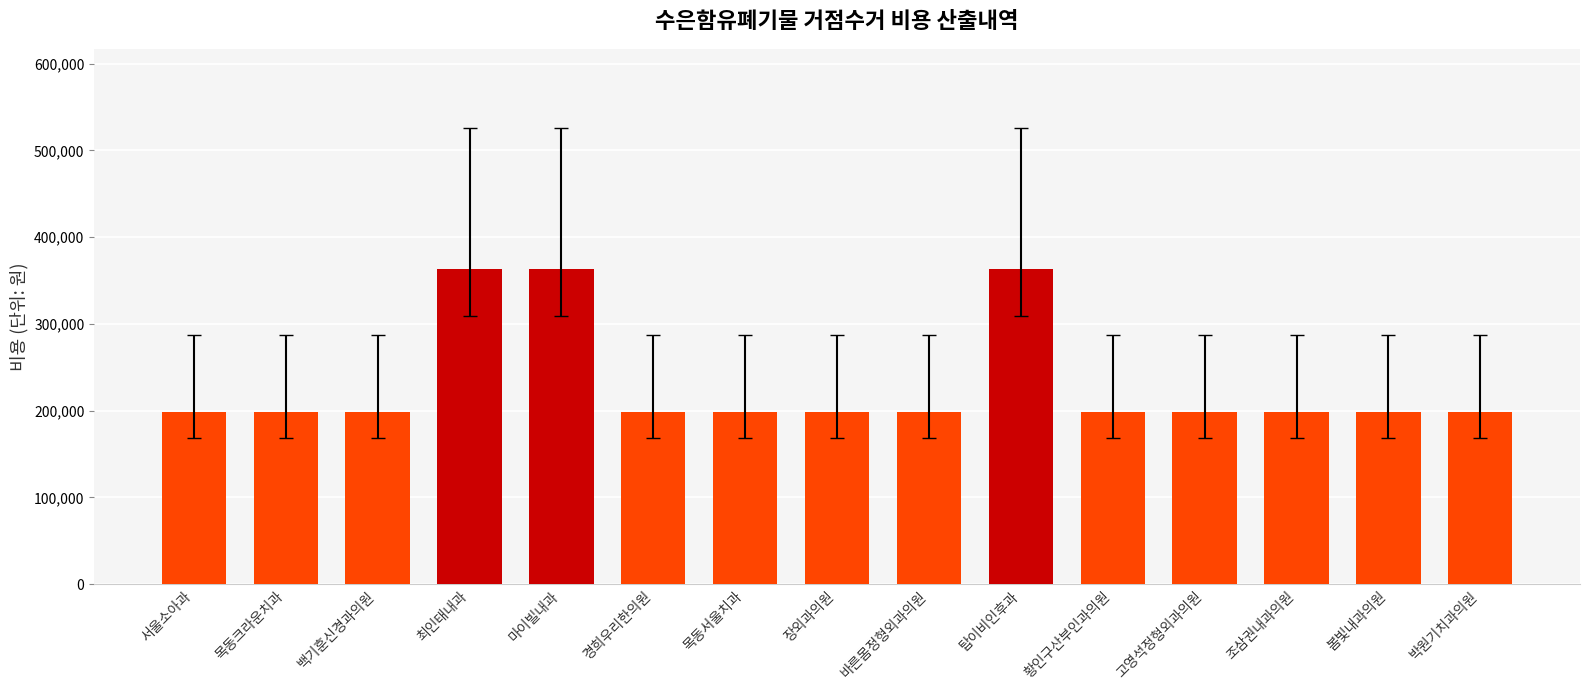

True or false: the data shows 198000 at 박원기치과의원.

True